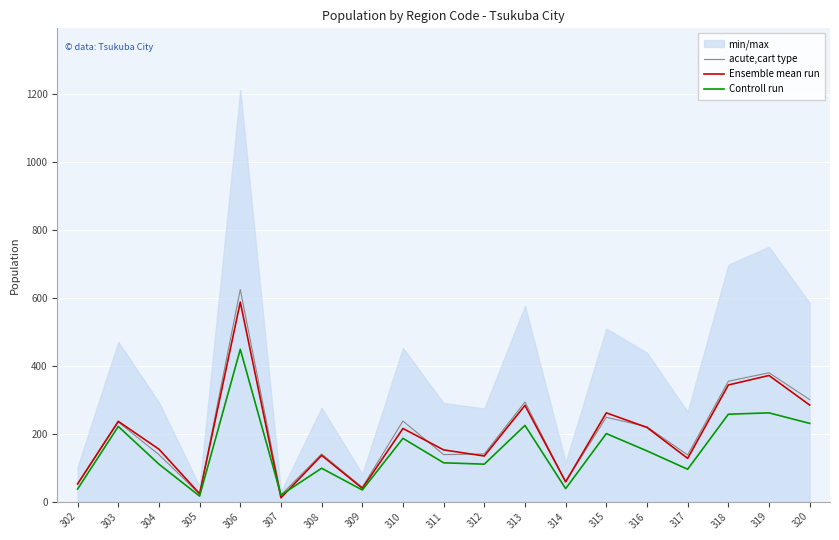

What is the sum of all Controll run values?

2847